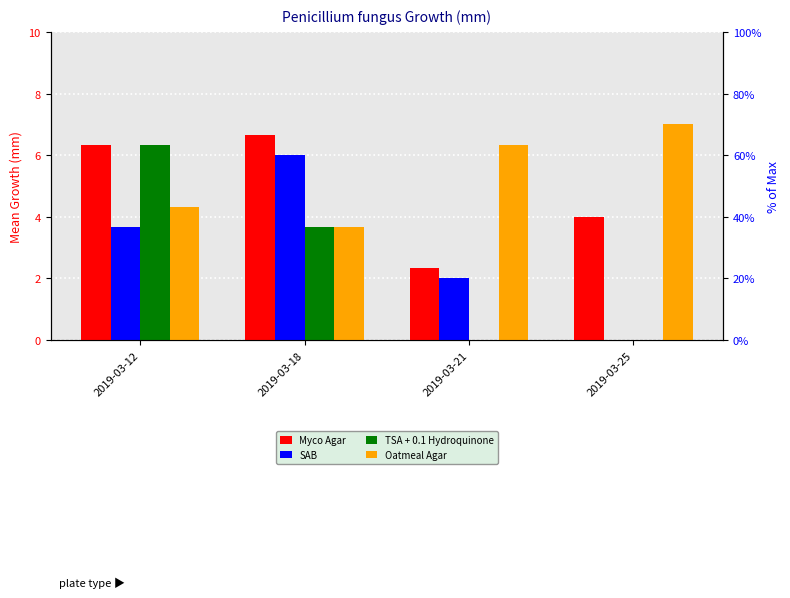

Reading left to right, extract all data points from this chart.

Myco Agar: 6.3	6.7	2.3	4.0
SAB: 3.7	6.0	2.0	0.0
TSA + 0.1 Hydroquinone: 6.3	3.7	0.0	0.0
Oatmeal Agar: 4.3	3.7	6.3	7.0